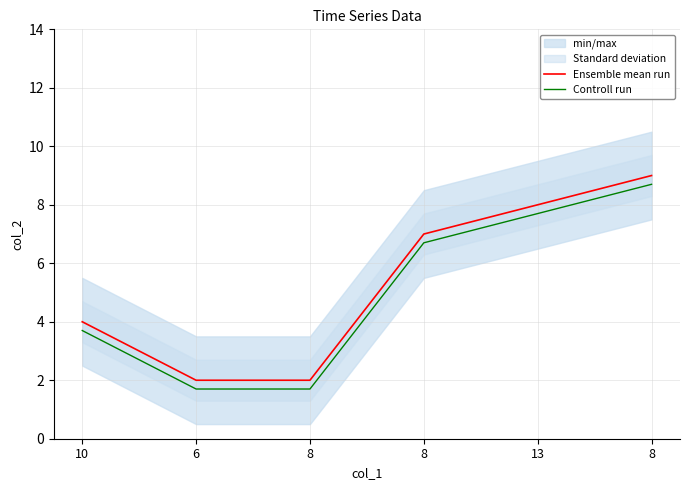

What is the highest value of the Ensemble mean run series?

9.0